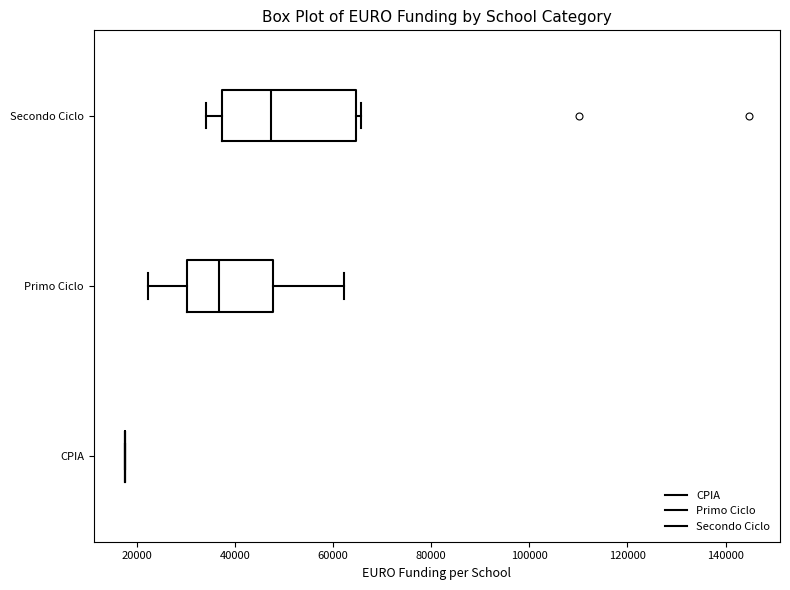

Reading bottom to top, read every box against the x-axis: the position of its median line, the range the box covers, and the ends of its whiskers. The values are not printed on the chart, so give them approximately, as read against the axis.

CPIA: box collapsed to a line at 18000, whiskers 18000 to 18000
Primo Ciclo: median 36000, box 30000 to 48000, whiskers 22000 to 62000
Secondo Ciclo: median 48000, box 38000 to 64000, whiskers 34000 to 66000